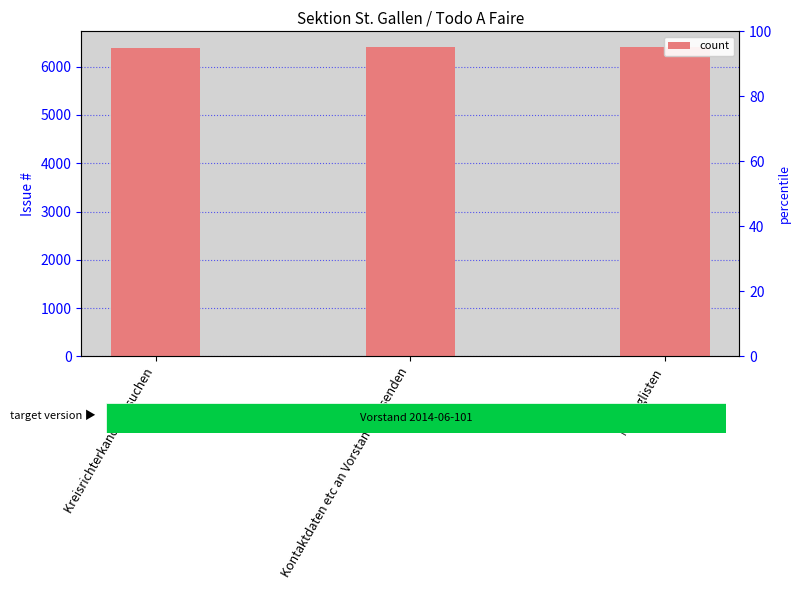

What is the label of the 2nd bar from the left?

Kontaktdaten etc an Vorstand CH senden